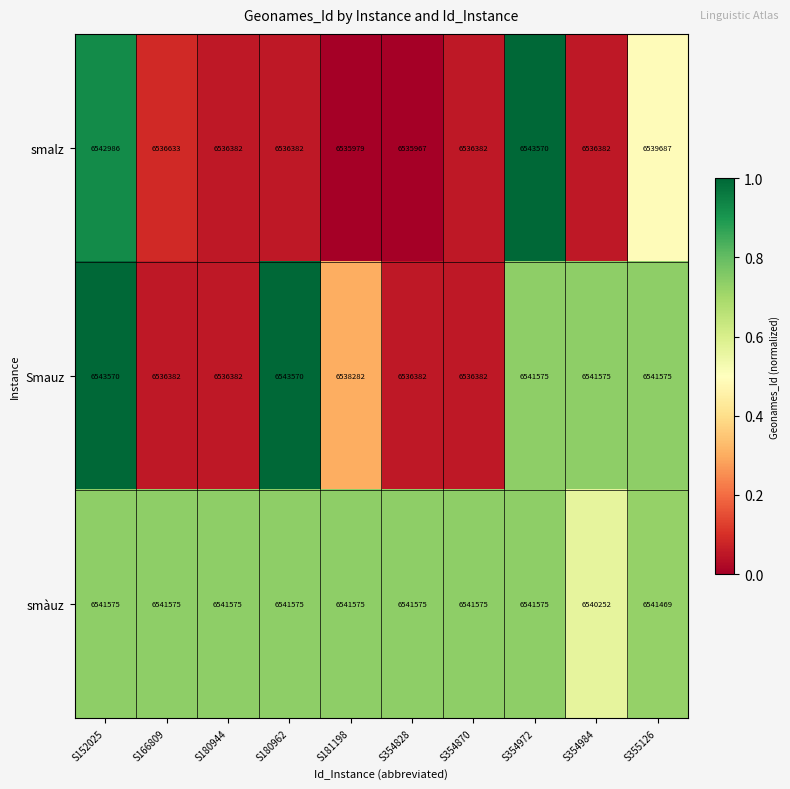

At which label does smalz first exceed 6536382?

S152025